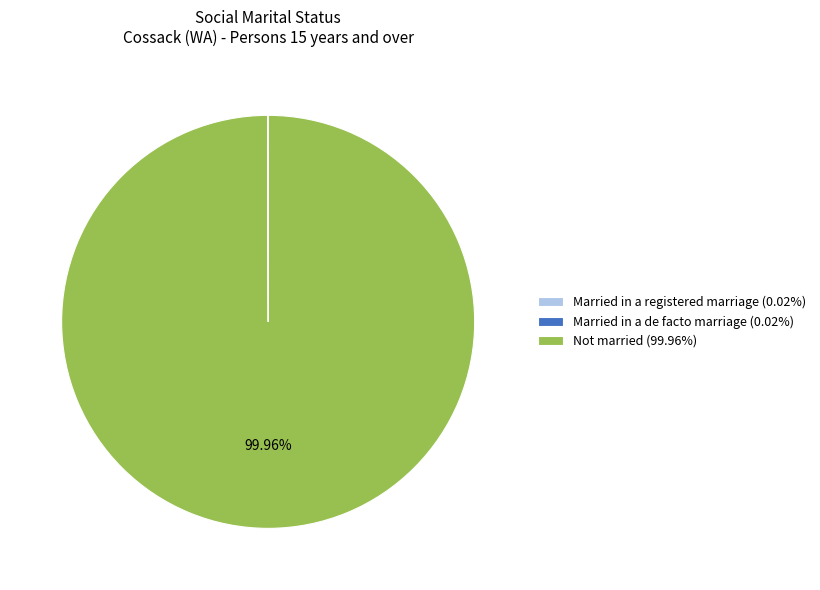

Does Not married (99.96%) account for over 50% of the chart?

Yes